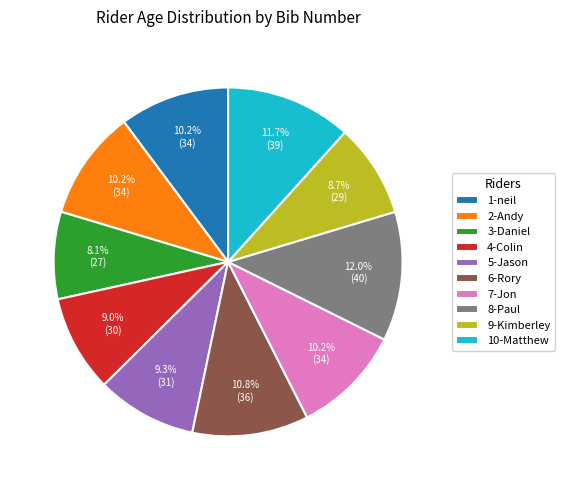

The 1-neil slice represents 10% of the pie. True or false?

True